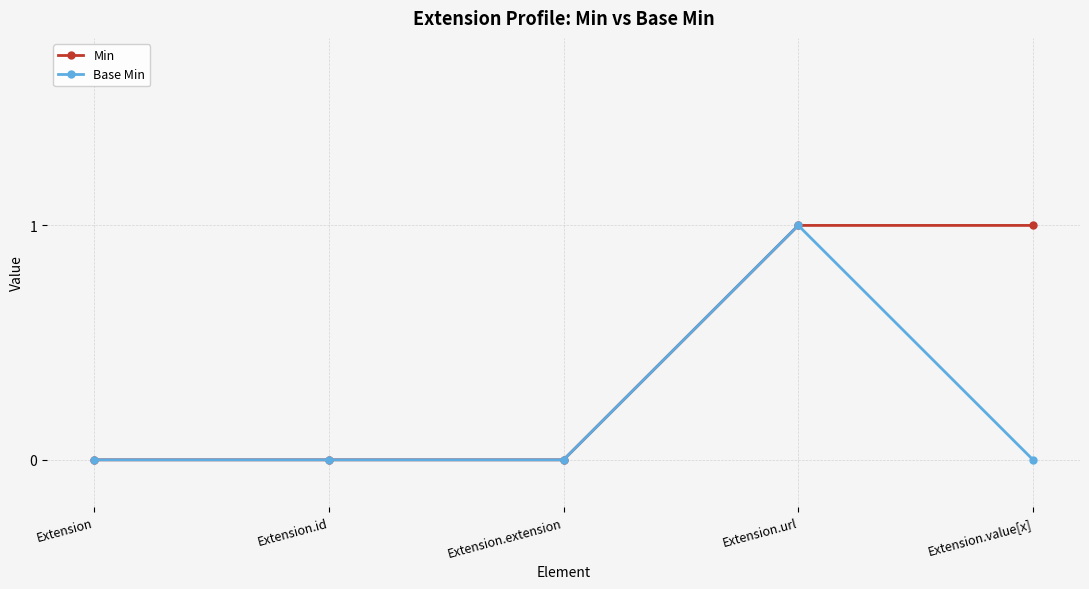

What position from the left is Extension.value[x]?

5